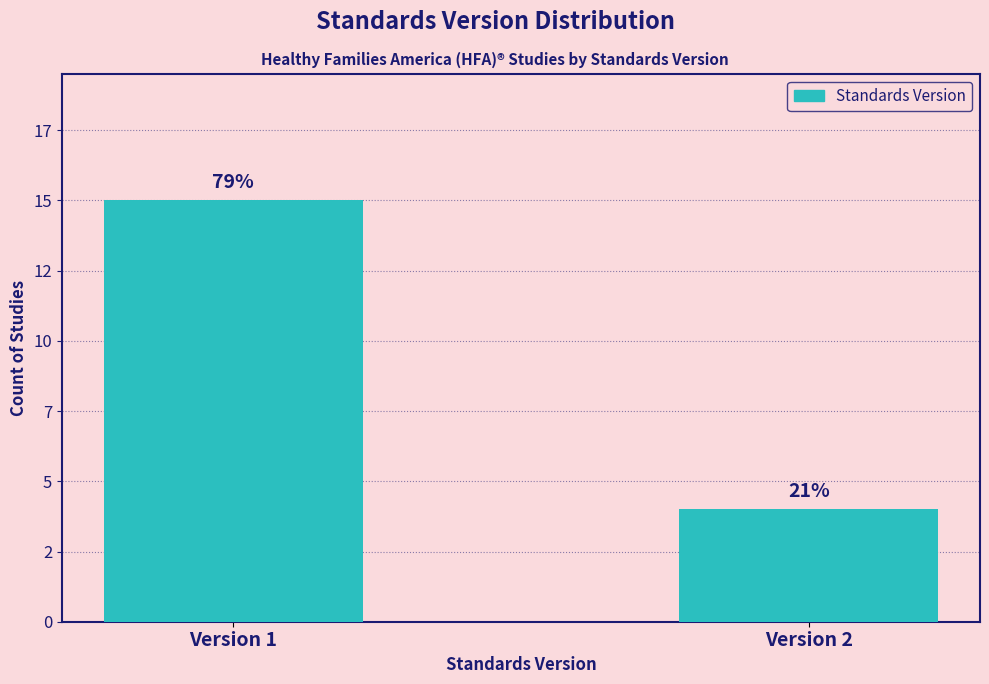

What is the average value?

10